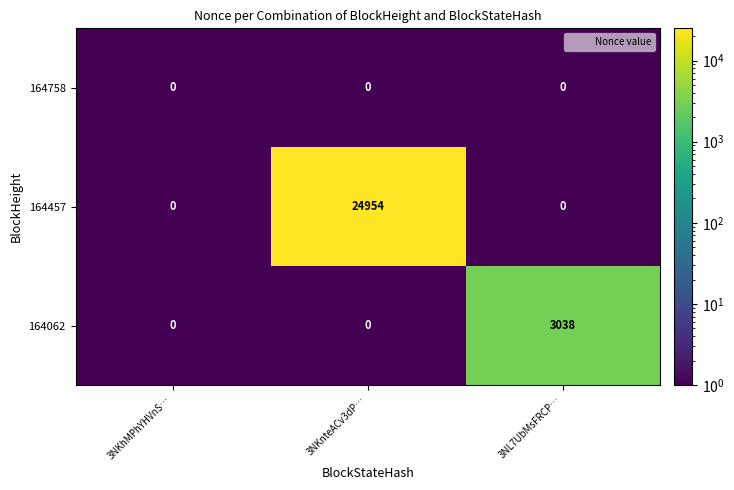

True or false: 164457 has a value of 14195 at 3NKhMPhYHVnS….

False